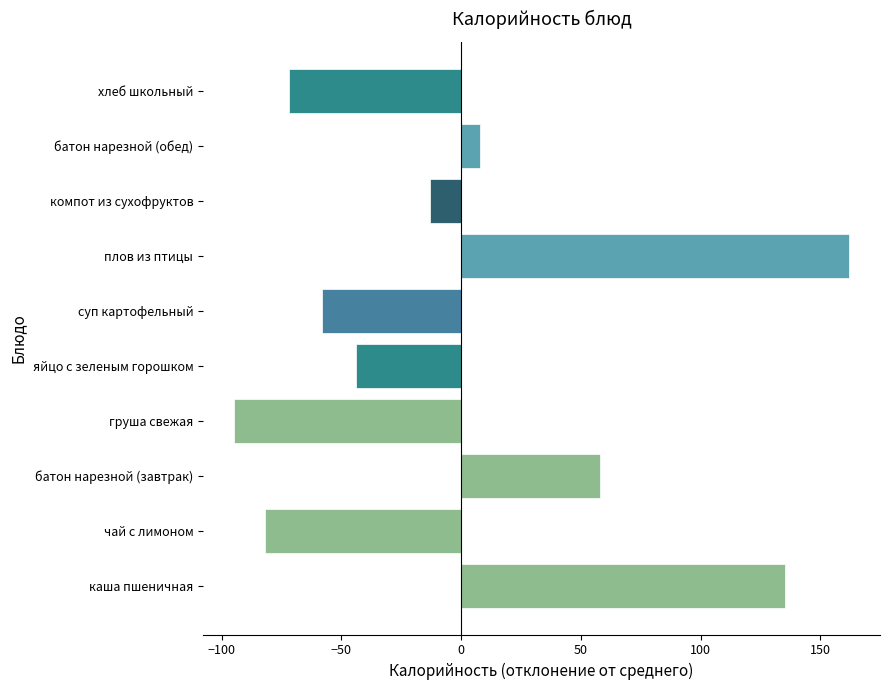

At which category does the chart reach its peak across all series?

плов из птицы